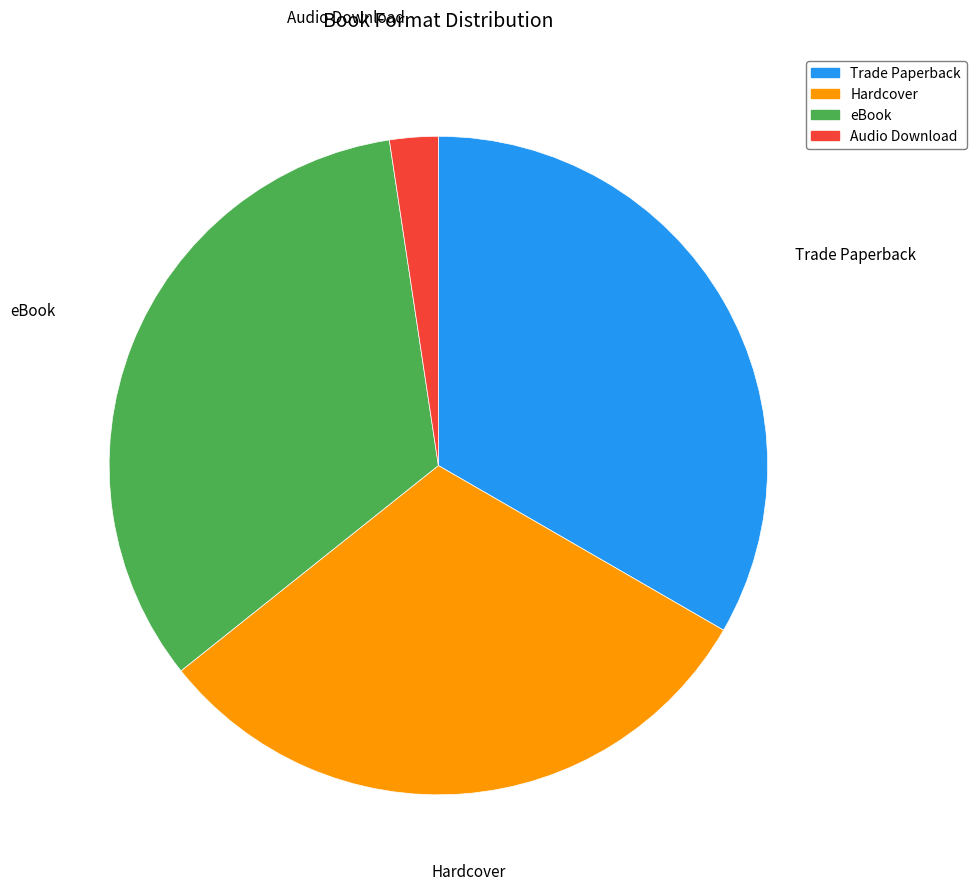

How many segments does this pie chart have?

4